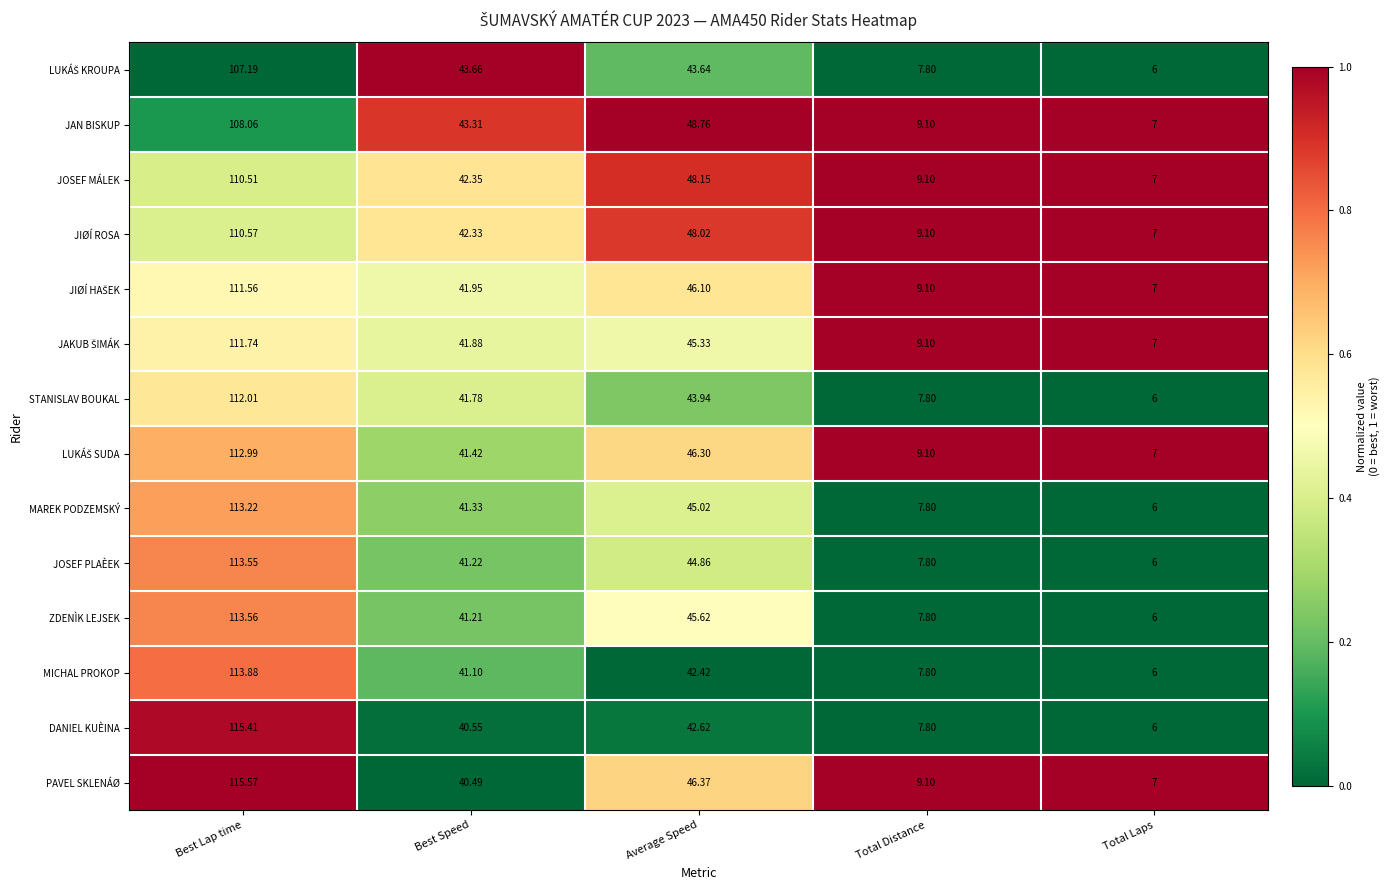

At which label does MAREK PODZEMSKÝ first exceed 41?

Best Lap time